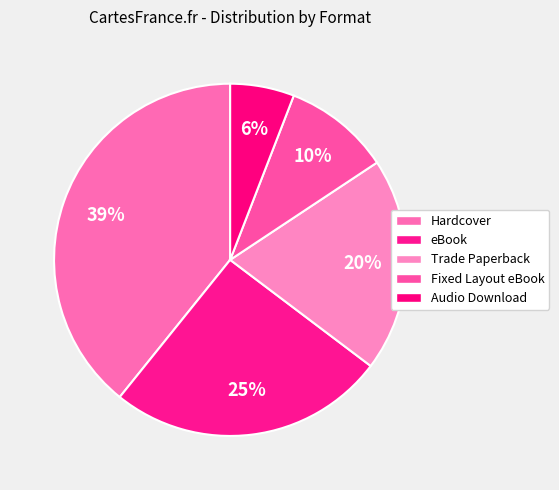

What percentage is the Fixed Layout eBook slice, to the nearest percent?

10%